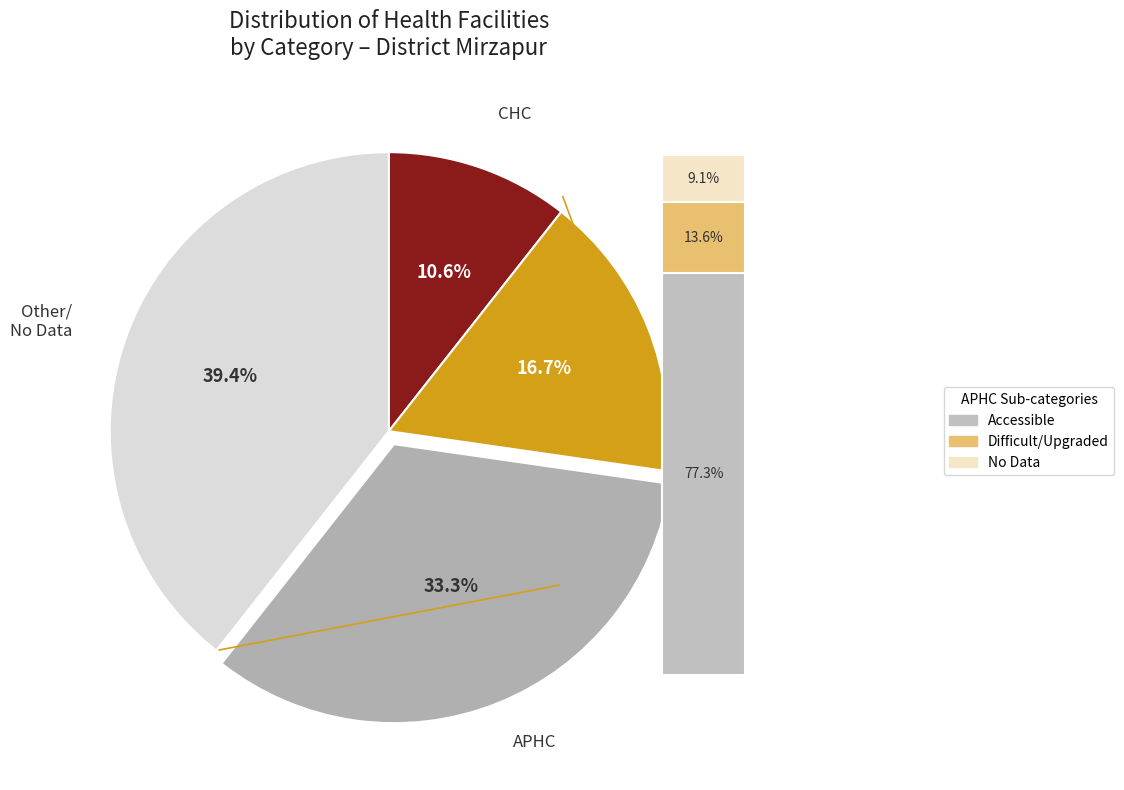

How much of the chart is everything except Other?

60.6%